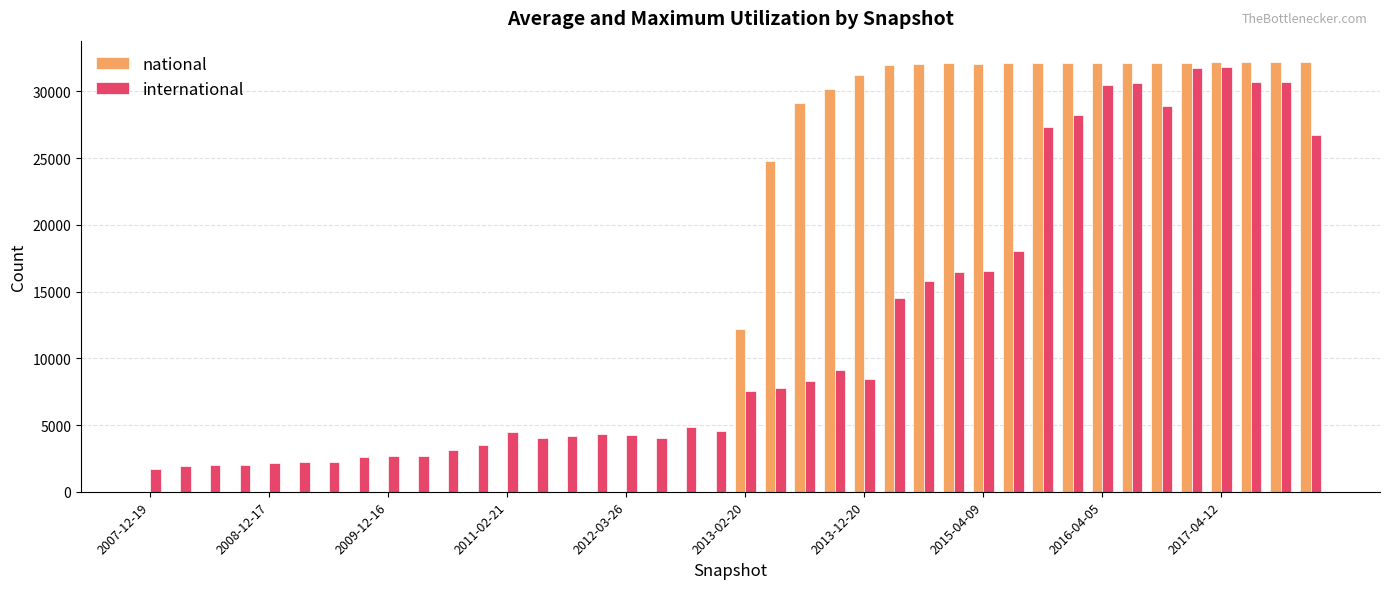

What is the maximum value for international?

31815